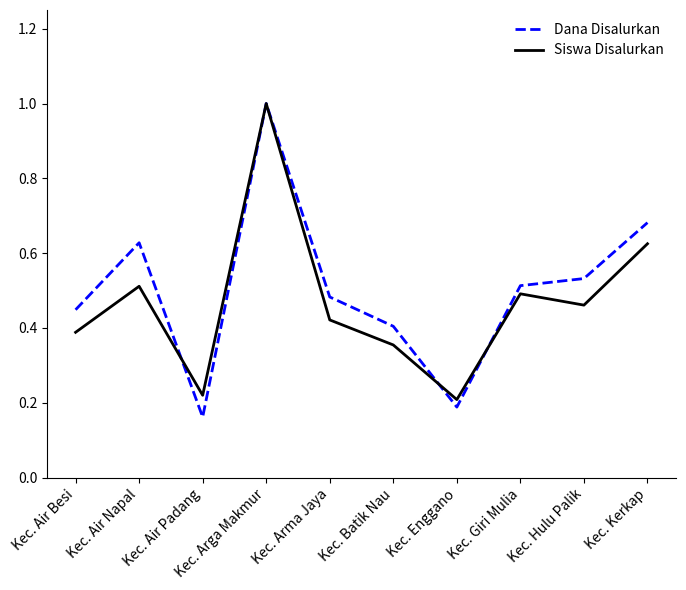

Which series has the largest total across all categories?

Dana Disalurkan